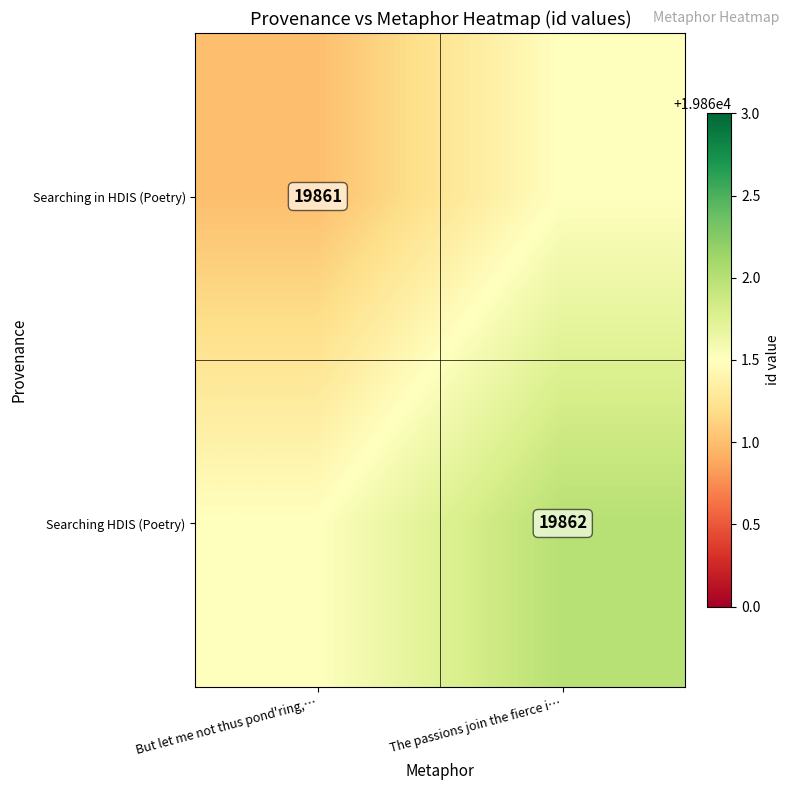

True or false: Searching in HDIS (Poetry) has a value of 19861.0 at But let me not thus pond'ring,….

True